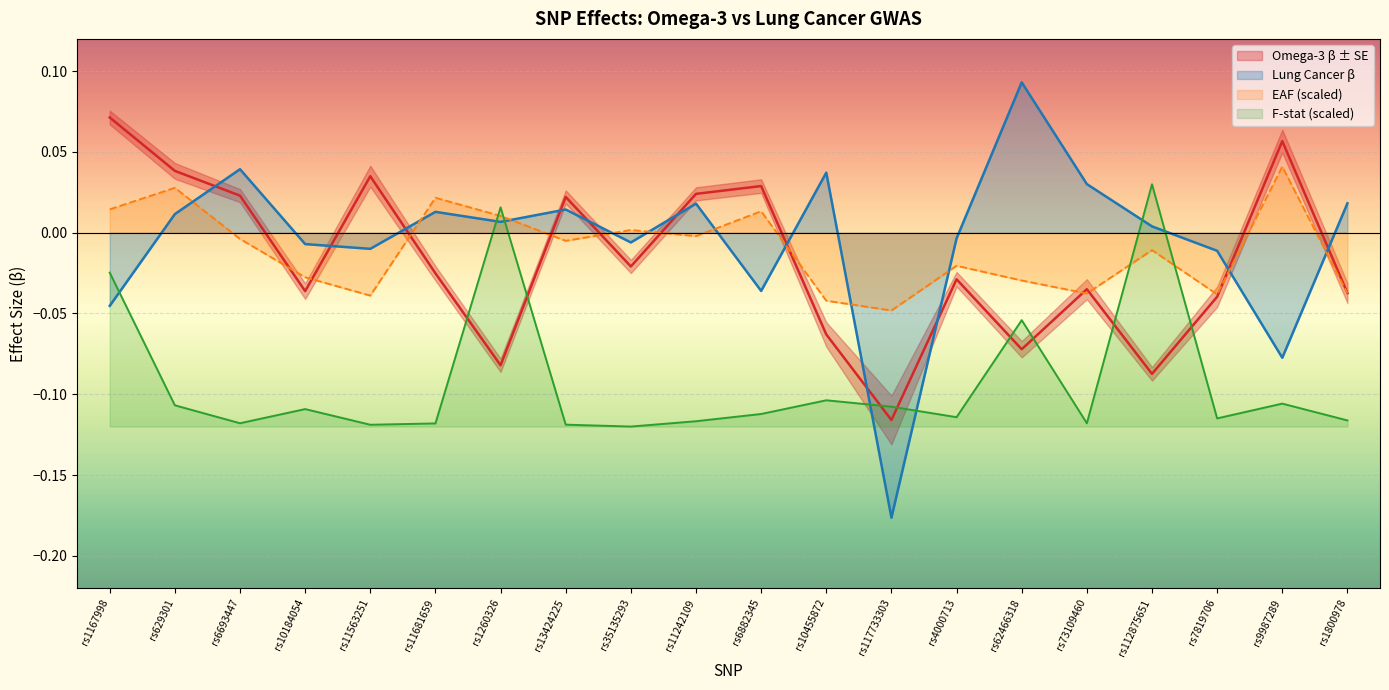

Is it true that F_stat equals -0.1 at rs1800978?

True